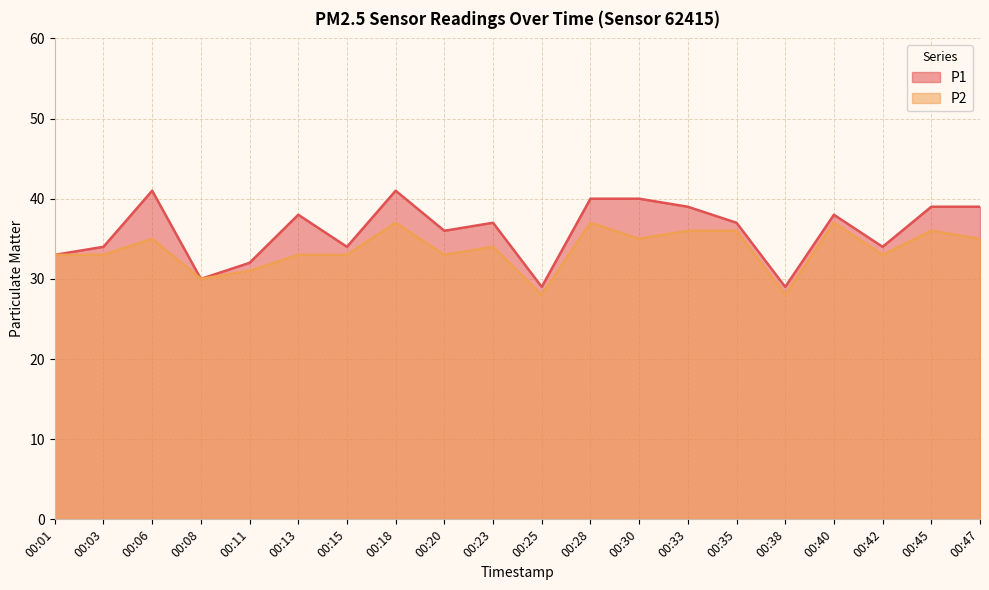

At which label does P1 first exceed 37?

00:06